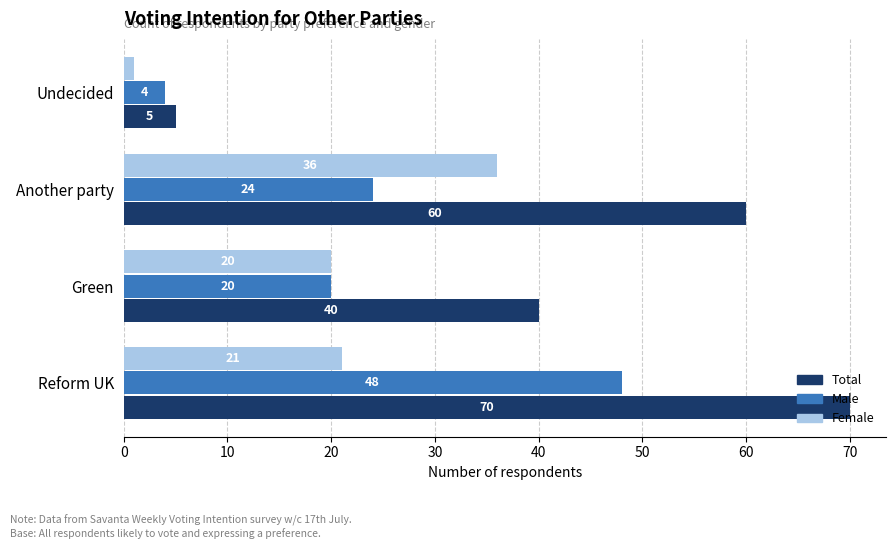

Which series has the largest range (max minus min)?

Total